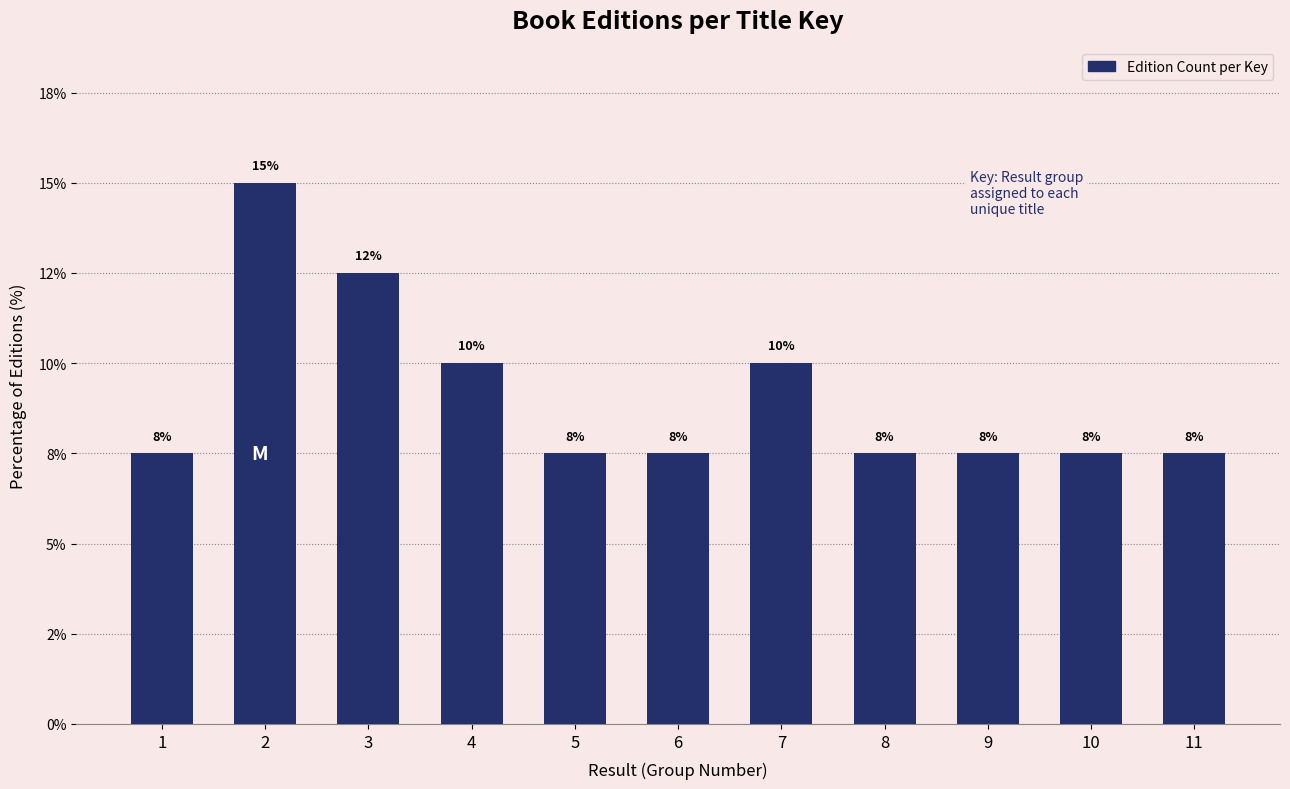

Are the bars horizontal?

No